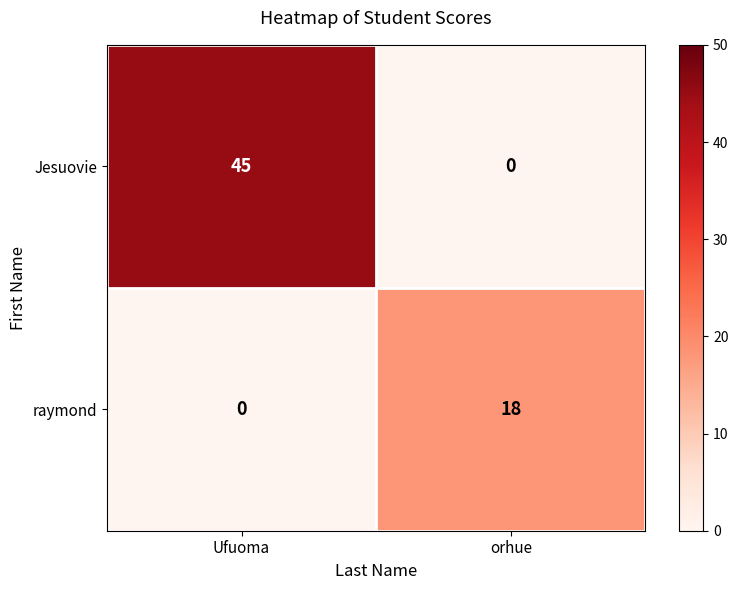

At which label does raymond reach its minimum?

Ufuoma